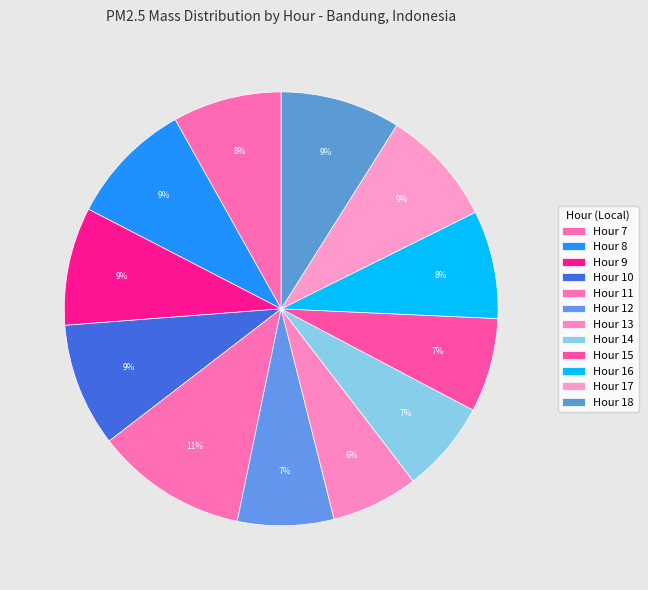

Is it true that Hour 14 is 1% of the pie?

False